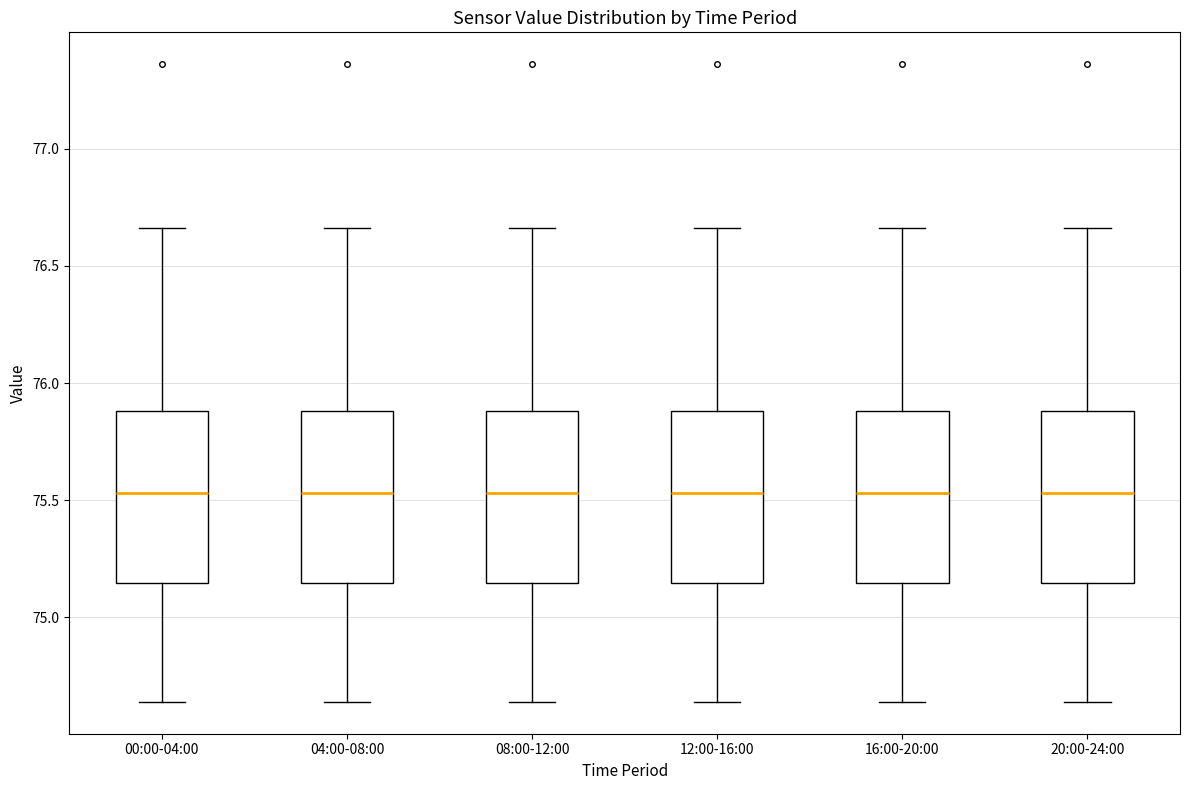

Reading left to right, transcribe this box plot: for each box, give where its median line is, the range the box spans, and where its two whiskers end, as read against the y-axis. The values are not printed on the chart, so give them approximately, as read against the axis.

00:00-04:00: median 75.55, box 75.15 to 75.90, whiskers 74.65 to 76.65
04:00-08:00: median 75.55, box 75.15 to 75.90, whiskers 74.65 to 76.65
08:00-12:00: median 75.55, box 75.15 to 75.90, whiskers 74.65 to 76.65
12:00-16:00: median 75.55, box 75.15 to 75.90, whiskers 74.65 to 76.65
16:00-20:00: median 75.55, box 75.15 to 75.90, whiskers 74.65 to 76.65
20:00-24:00: median 75.55, box 75.15 to 75.90, whiskers 74.65 to 76.65